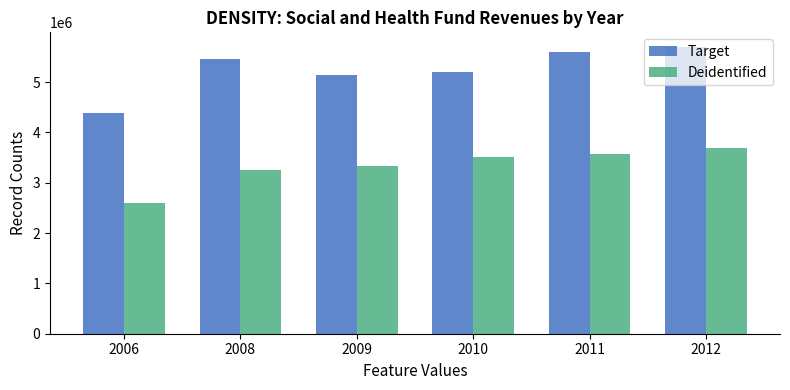

What is the spread (max minus min) of values at 2008?

2215243.1